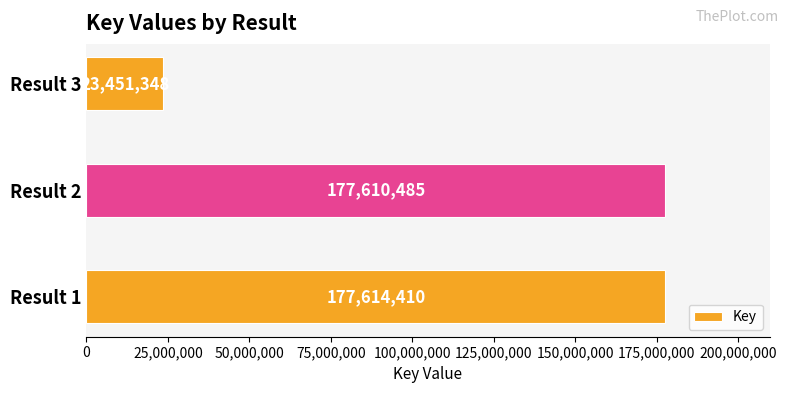

How many categories are shown in the chart?

3